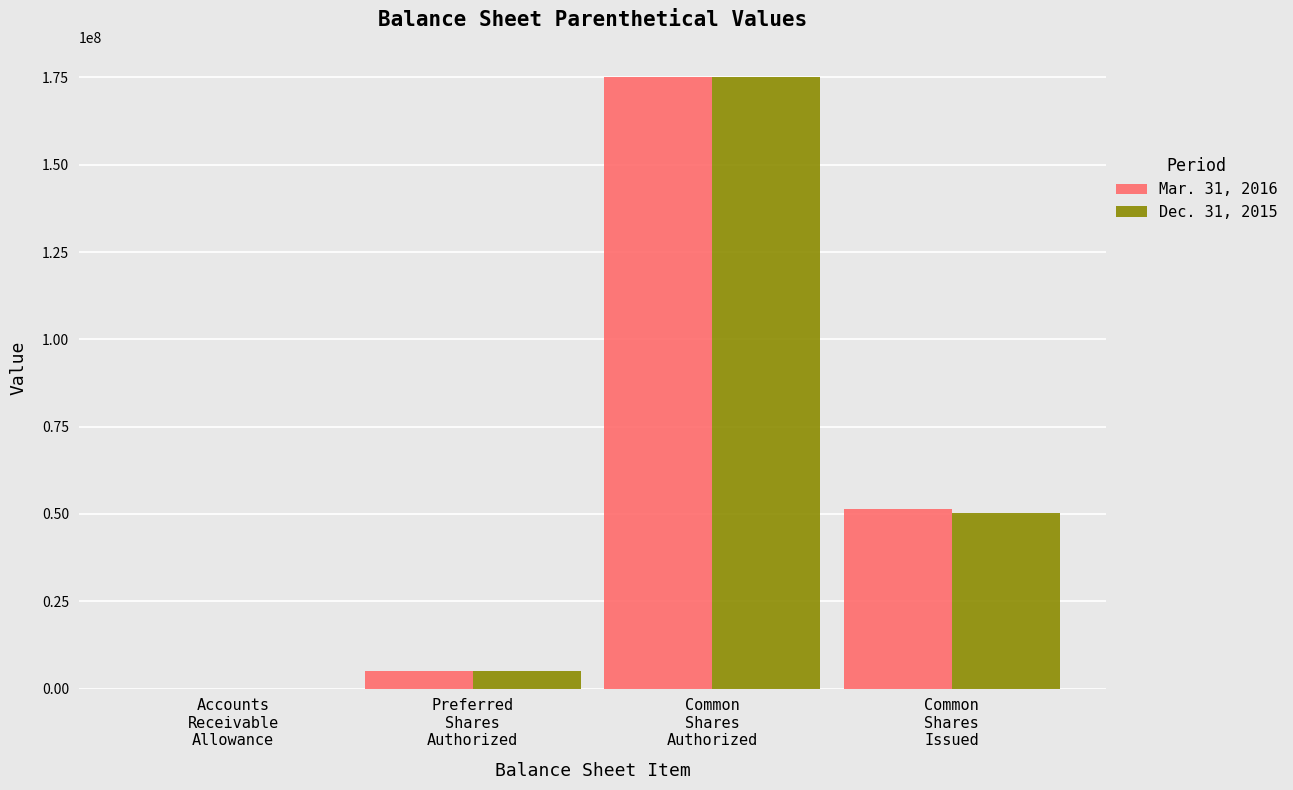

Which series changed the most between Preferred
Shares
Authorized and Common
Shares
Issued?

Mar. 31, 2016